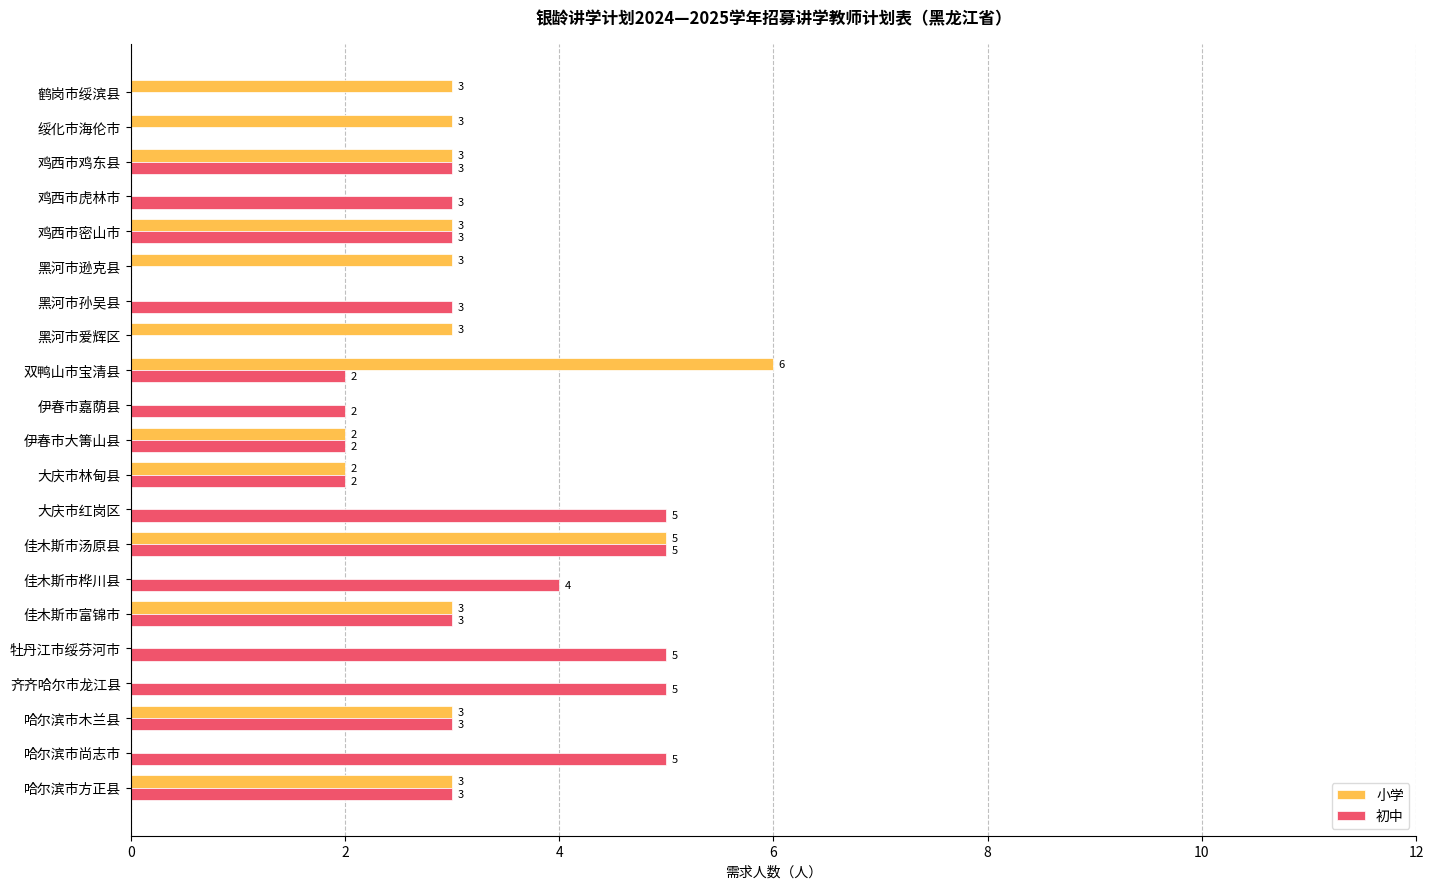

Which category has the highest value across all series?

双鸭山市宝清县